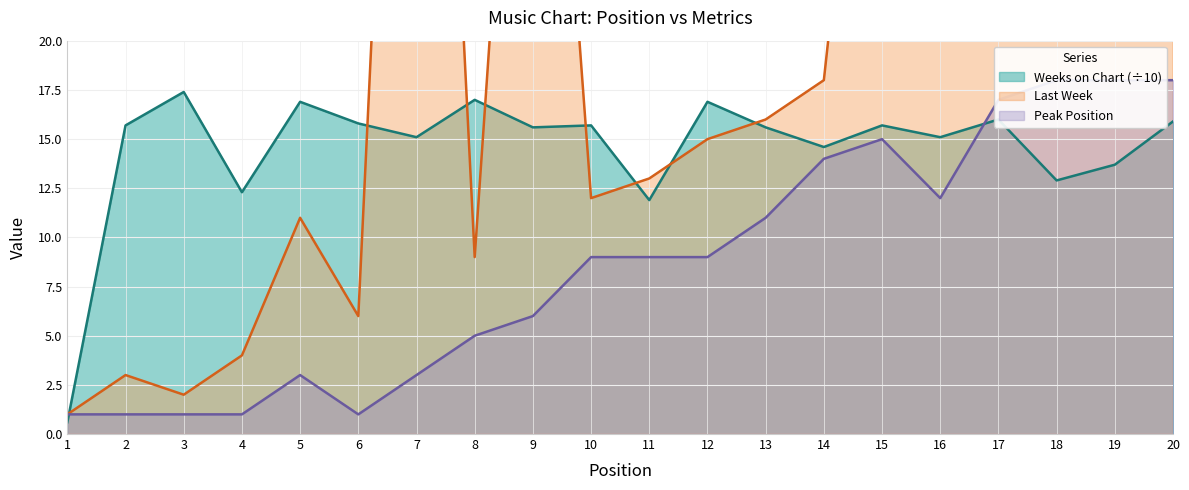

What is the difference between the Weeks on Chart values at 6 and 9?

0.2